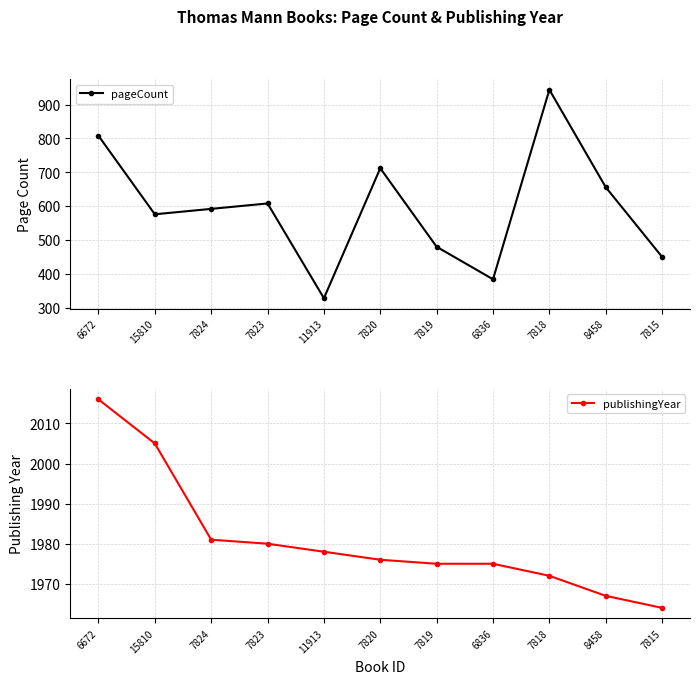

True or false: publishingYear has more than 1 points higher than both neighbors.

False